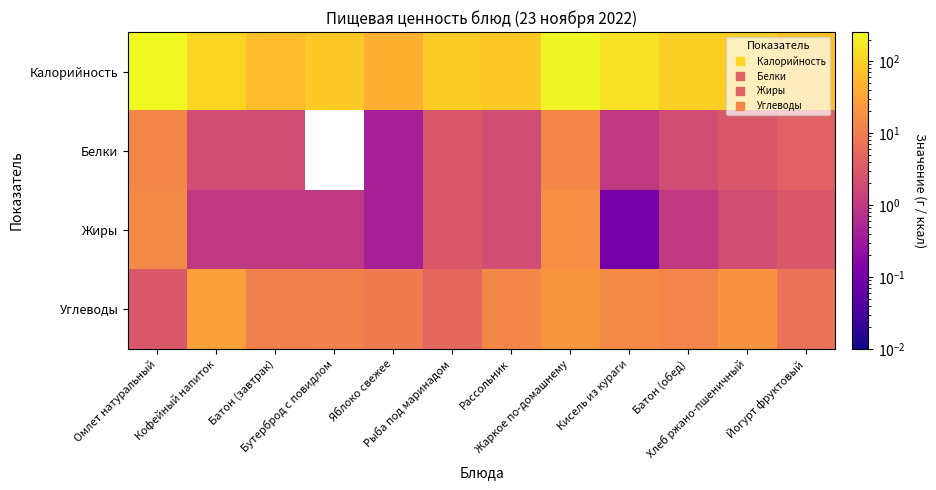

What is the total value across all series at Рассольник?

100.0